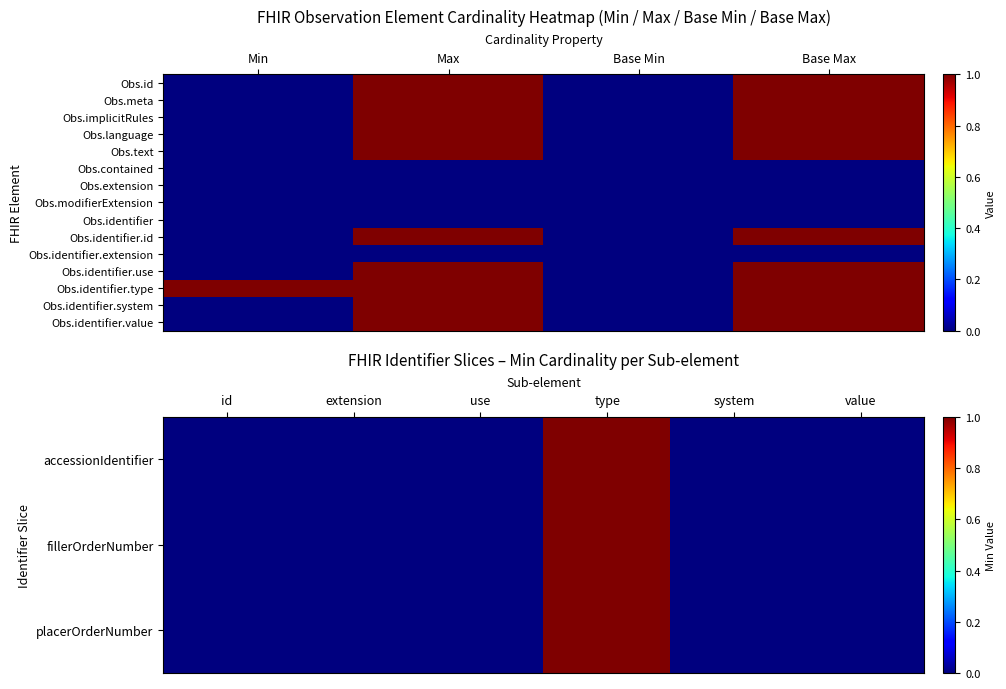

Between Base Min and Max, which is larger?

Max